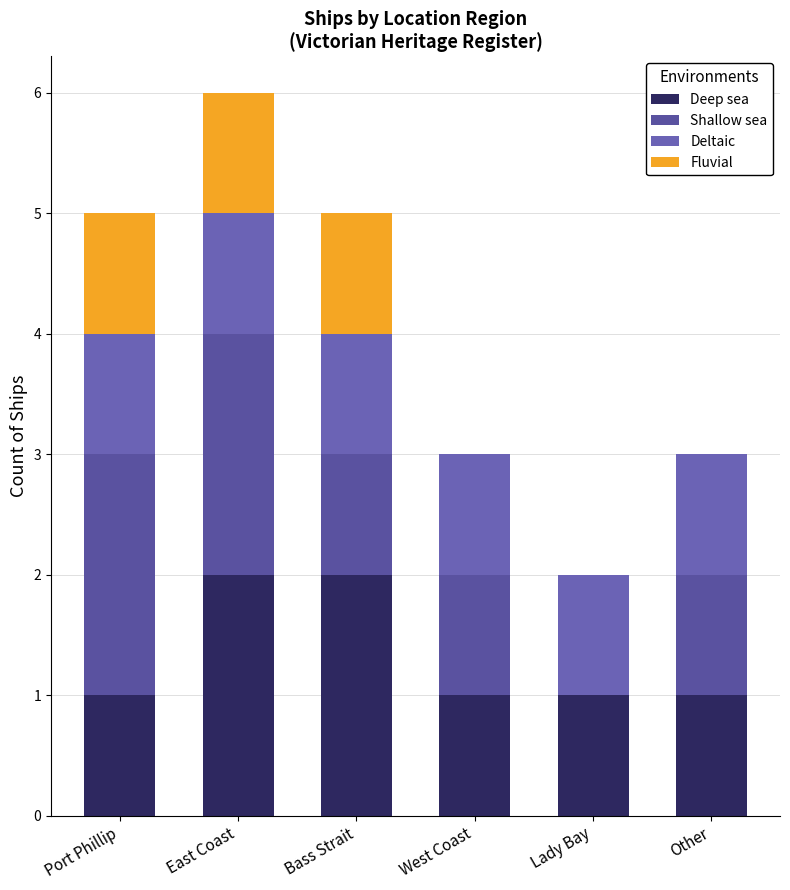

Count the number of data series in this chart.

4